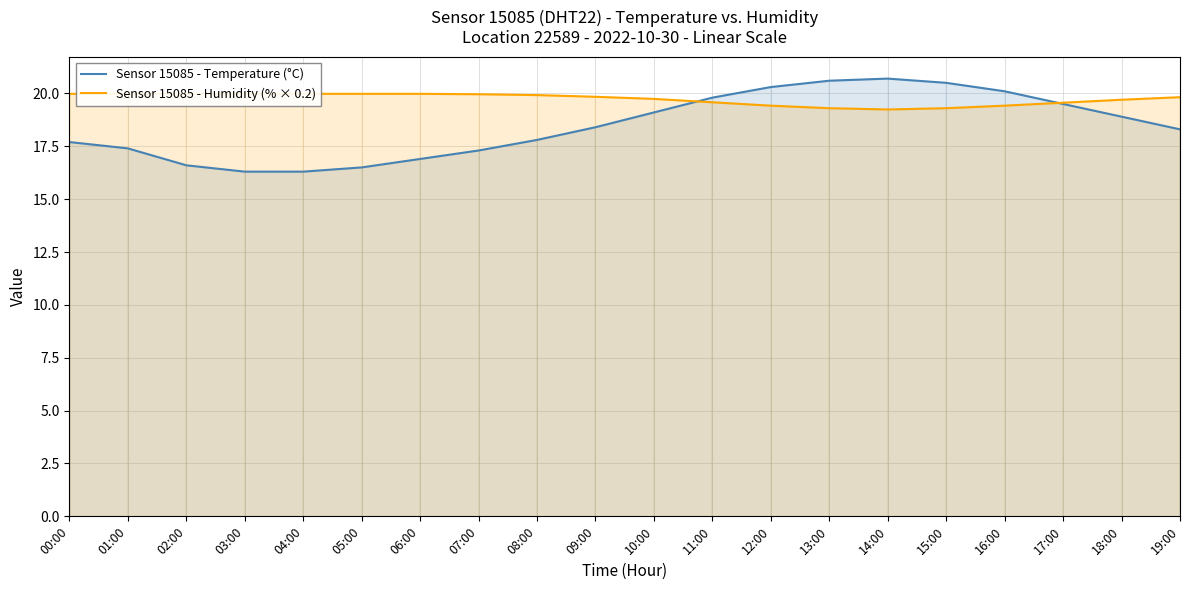

Rank the categories by Sensor 15085 - Humidity (% × 0.2) value from lowest to highest.

14:00, 13:00, 15:00, 12:00, 16:00, 17:00, 11:00, 18:00, 10:00, 19:00, 09:00, 08:00, 07:00, 00:00, 01:00, 02:00, 03:00, 04:00, 05:00, 06:00